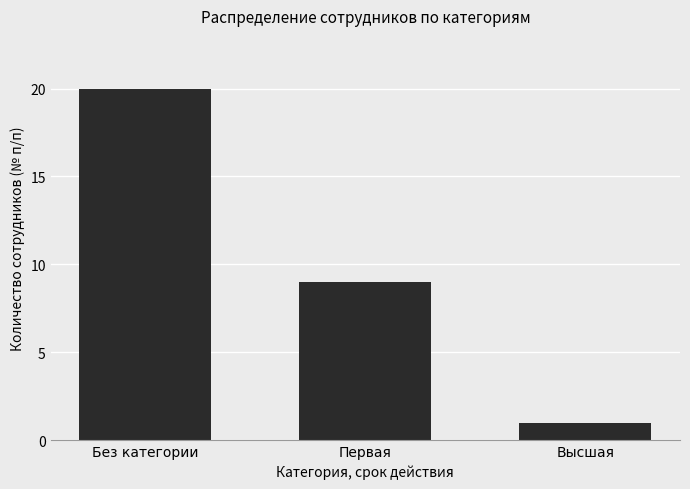

What is the difference between the values at Первая and Высшая?

8